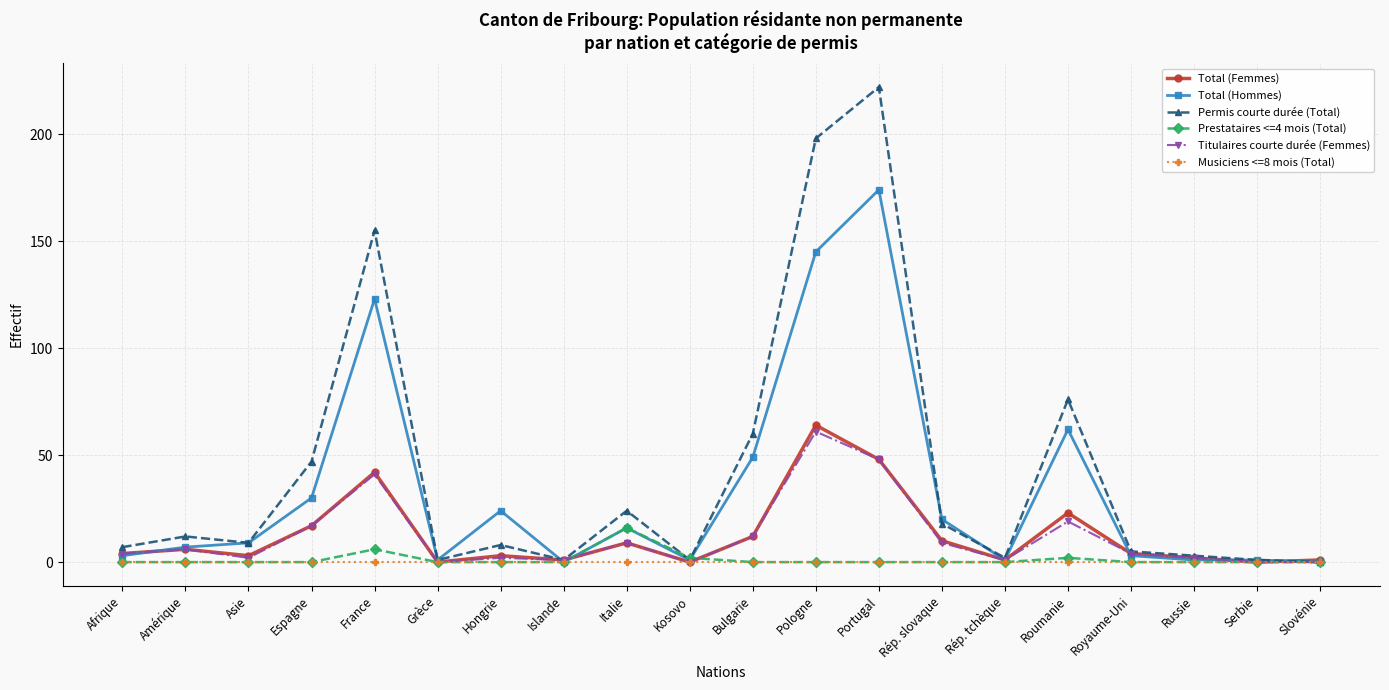

Reading left to right, what are all the values shown in this chart?

Total (Femmes): Afrique=4	Amérique=6	Asie=3	Espagne=17	France=42	Grèce=0	Hongrie=3	Islande=1	Italie=9	Kosovo=0	Bulgarie=12	Pologne=64	Portugal=48	Rép. slovaque=10	Rép. tchèque=1	Roumanie=23	Royaume-Uni=4	Russie=2	Serbie=0	Slovénie=1
Total (Hommes): Afrique=3	Amérique=7	Asie=9	Espagne=30	France=123	Grèce=1	Hongrie=24	Islande=0	Italie=16	Kosovo=1	Bulgarie=49	Pologne=145	Portugal=174	Rép. slovaque=20	Rép. tchèque=1	Roumanie=62	Royaume-Uni=3	Russie=1	Serbie=1	Slovénie=0
Permis courte durée (Total): Afrique=7	Amérique=12	Asie=9	Espagne=47	France=155	Grèce=1	Hongrie=8	Islande=1	Italie=24	Kosovo=1	Bulgarie=60	Pologne=198	Portugal=222	Rép. slovaque=18	Rép. tchèque=2	Roumanie=76	Royaume-Uni=5	Russie=3	Serbie=1	Slovénie=0
Prestataires <=4 mois (Total): Afrique=0	Amérique=0	Asie=0	Espagne=0	France=6	Grèce=0	Hongrie=0	Islande=0	Italie=16	Kosovo=2	Bulgarie=0	Pologne=0	Portugal=0	Rép. slovaque=0	Rép. tchèque=0	Roumanie=2	Royaume-Uni=0	Russie=0	Serbie=0	Slovénie=0
Titulaires courte durée (Femmes): Afrique=4	Amérique=6	Asie=2	Espagne=17	France=41	Grèce=0	Hongrie=2	Islande=1	Italie=9	Kosovo=0	Bulgarie=12	Pologne=61	Portugal=48	Rép. slovaque=9	Rép. tchèque=1	Roumanie=19	Royaume-Uni=4	Russie=2	Serbie=0	Slovénie=0
Musiciens <=8 mois (Total): Afrique=0	Amérique=0	Asie=0	Espagne=0	France=0	Grèce=0	Hongrie=0	Islande=0	Italie=0	Kosovo=0	Bulgarie=0	Pologne=0	Portugal=0	Rép. slovaque=0	Rép. tchèque=0	Roumanie=0	Royaume-Uni=0	Russie=0	Serbie=0	Slovénie=0